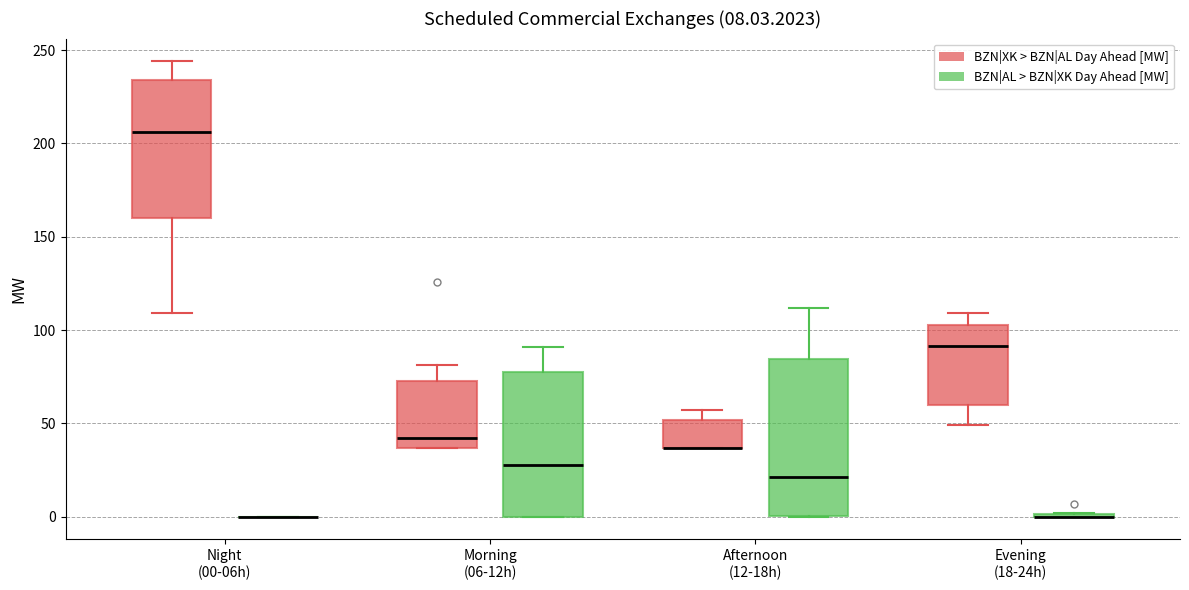

Which box is the tallest, from its lower edge to its upper edge?

Afternoon (12-18h) (BZN|AL > BZN|XK Day Ahead [MW])